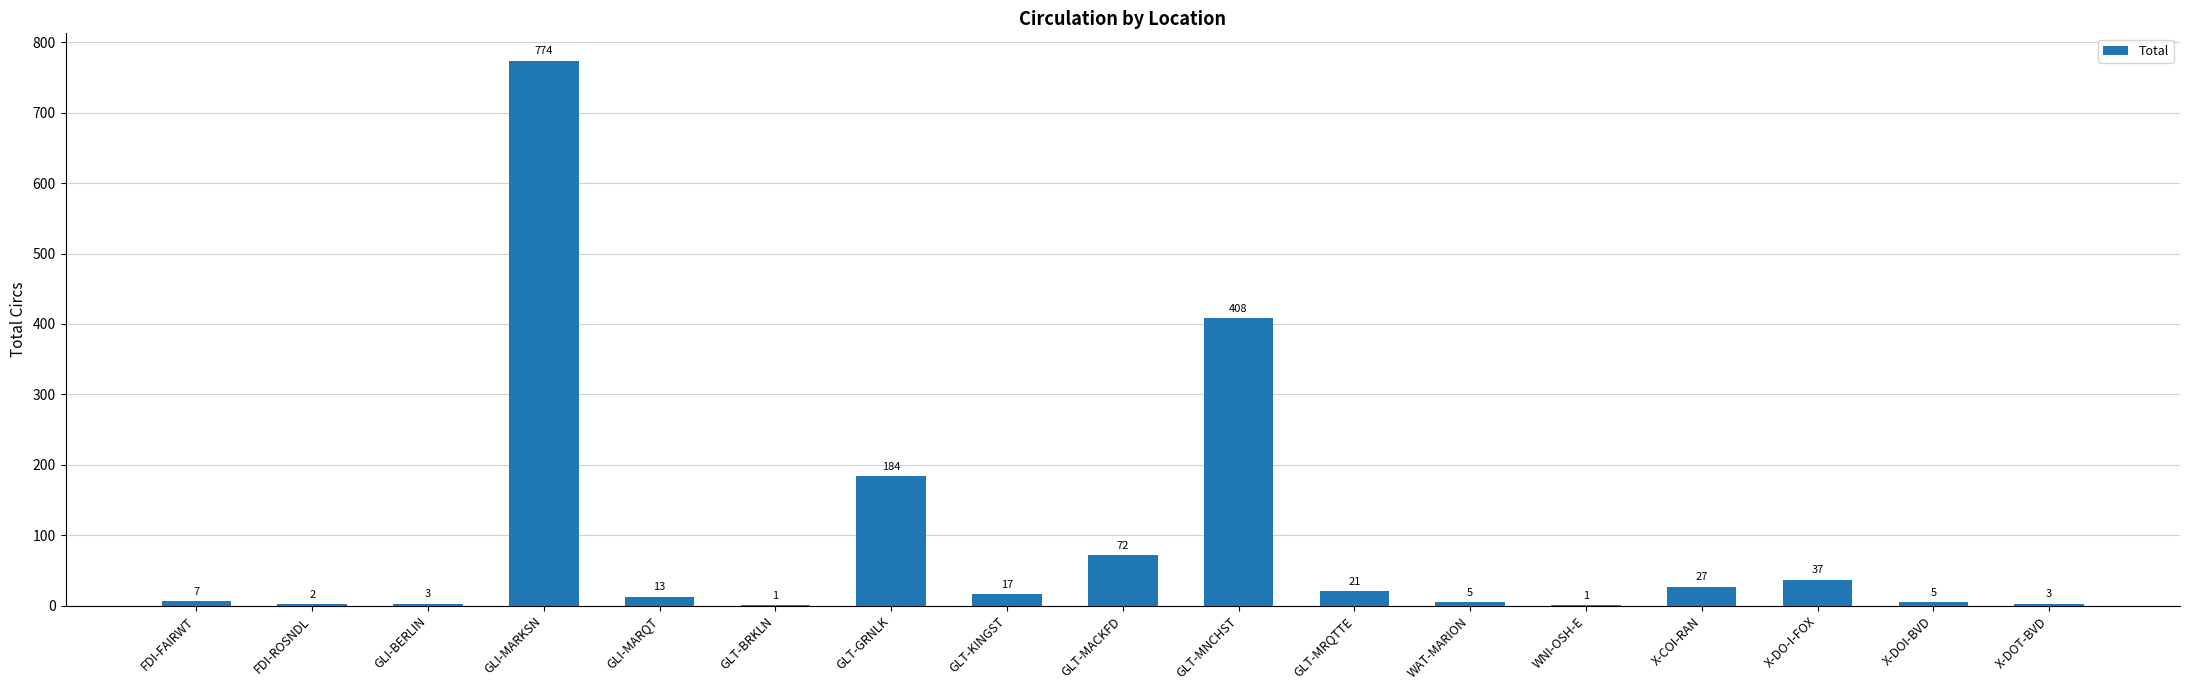

At which label is the value closest to 387?

GLT-MNCHST